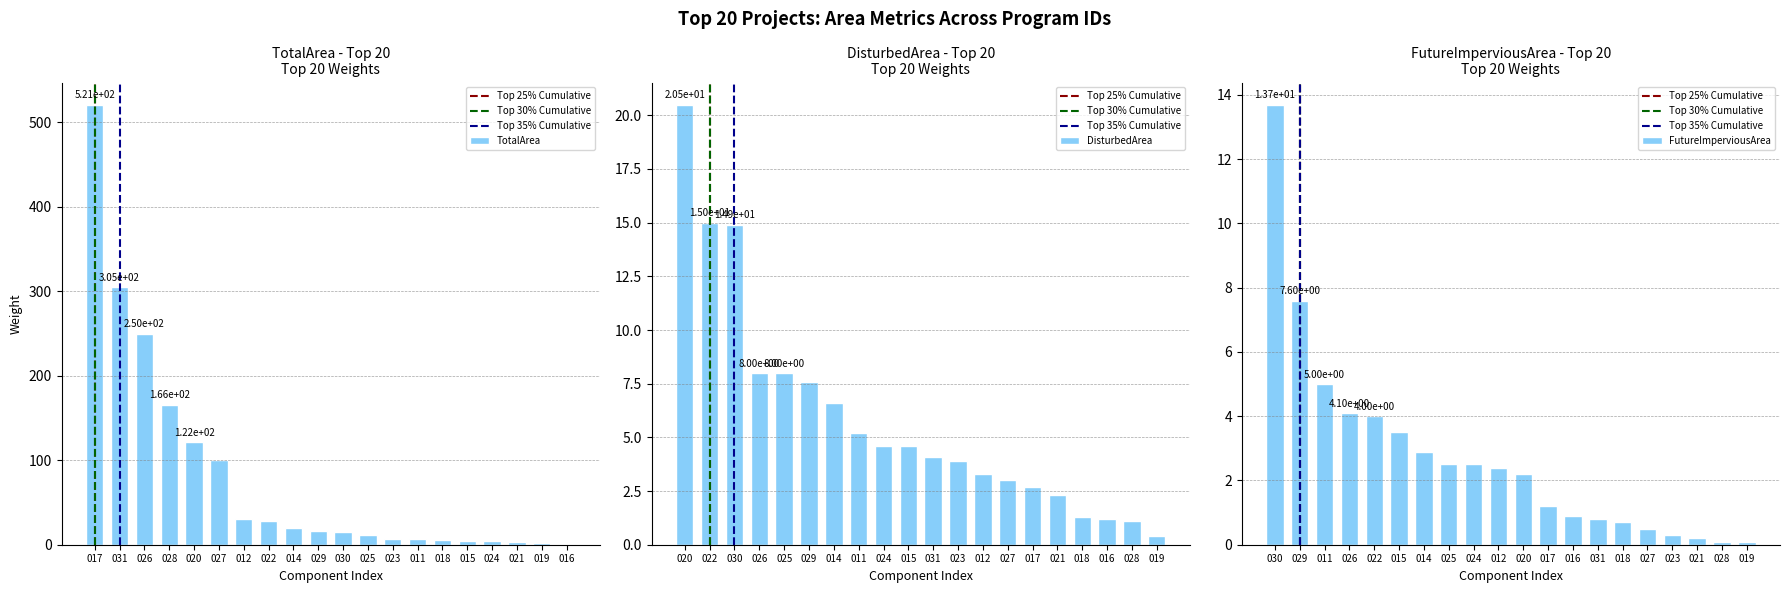

The DisturbedArea series shows 1.1 at NYR10V028. True or false?

True